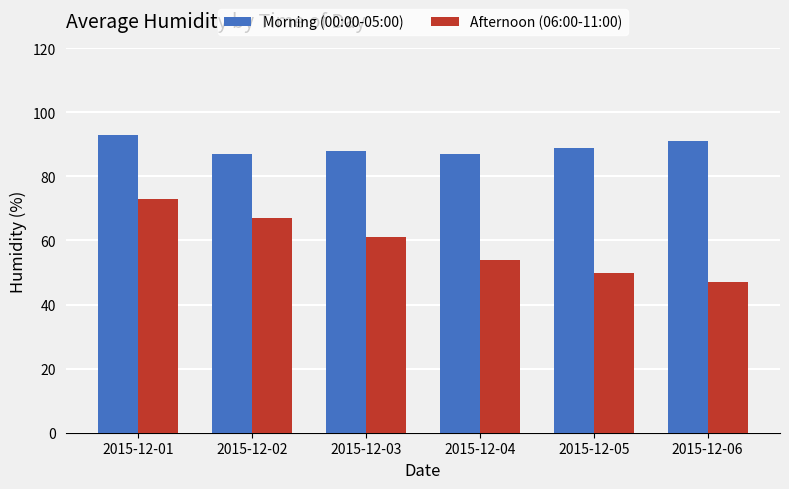

The Morning (00:00-05:00) series shows 87 at 2015-12-04. True or false?

True